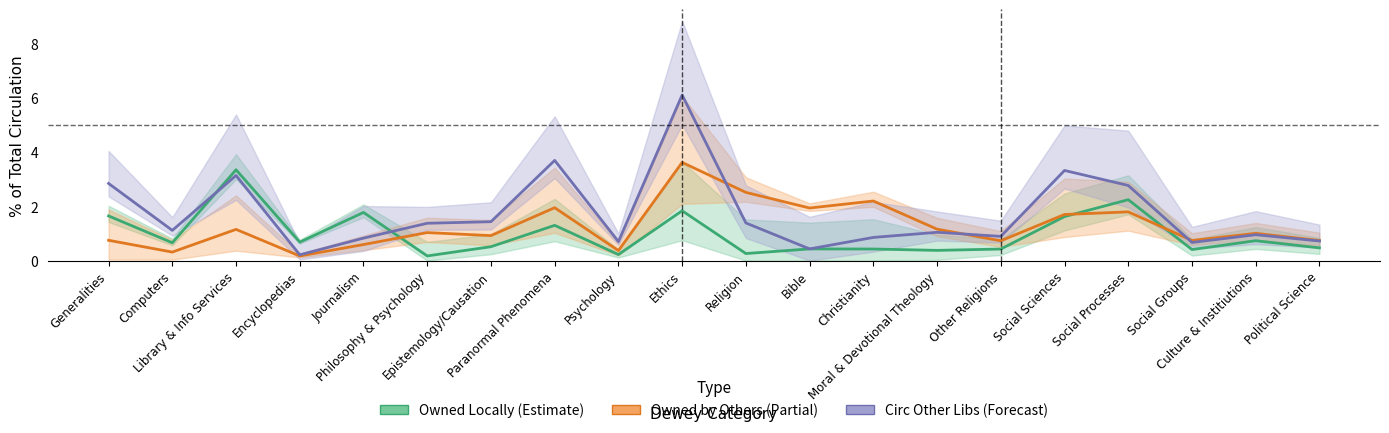

What is the total value across all series at Psychology?

1.3